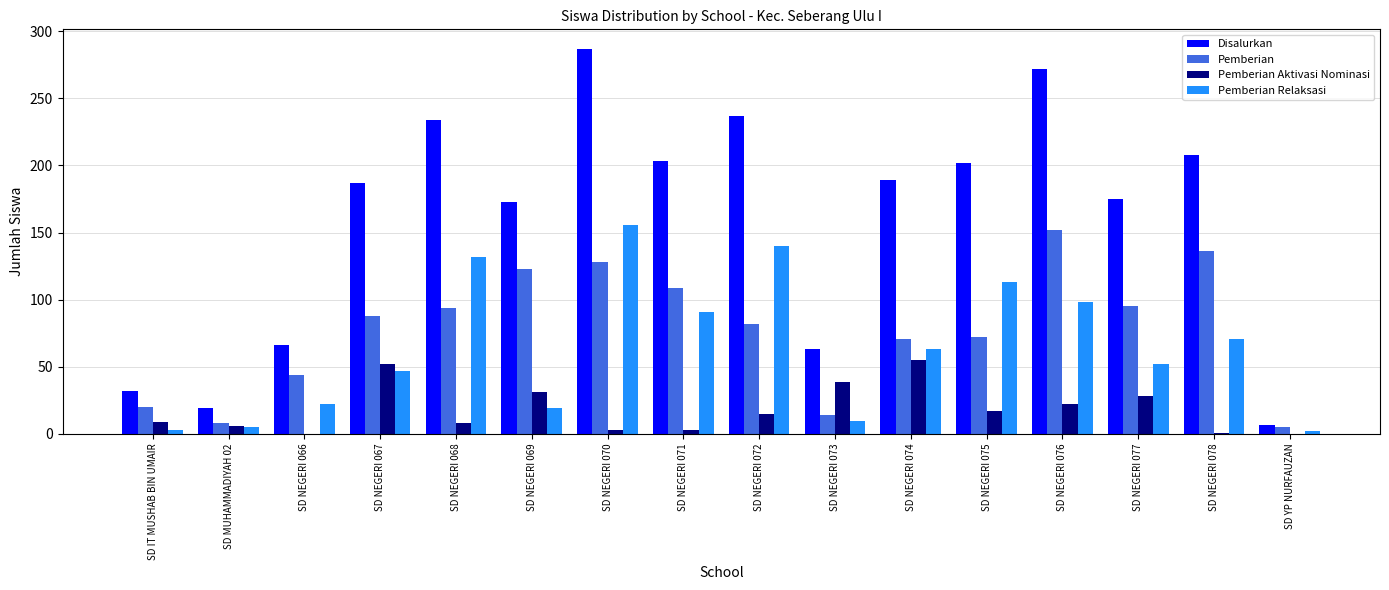

Between SD NEGERI 070 and SD NEGERI 078, which series saw the biggest shift?

Pemberian Relaksasi